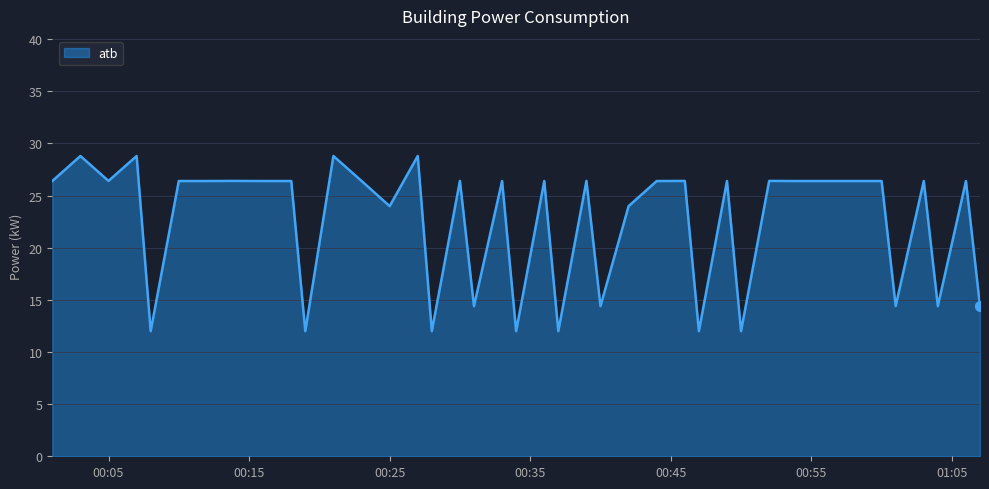

What is the smallest value displayed?

12.0